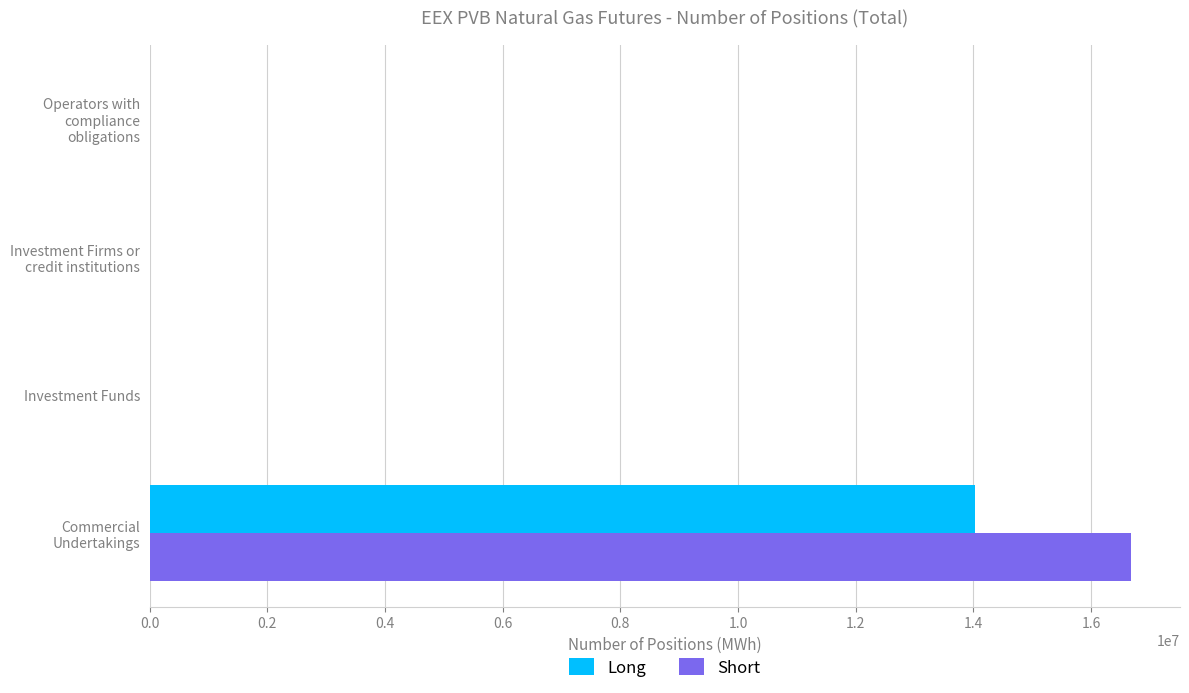

What is the maximum value shown in the chart?

16675360